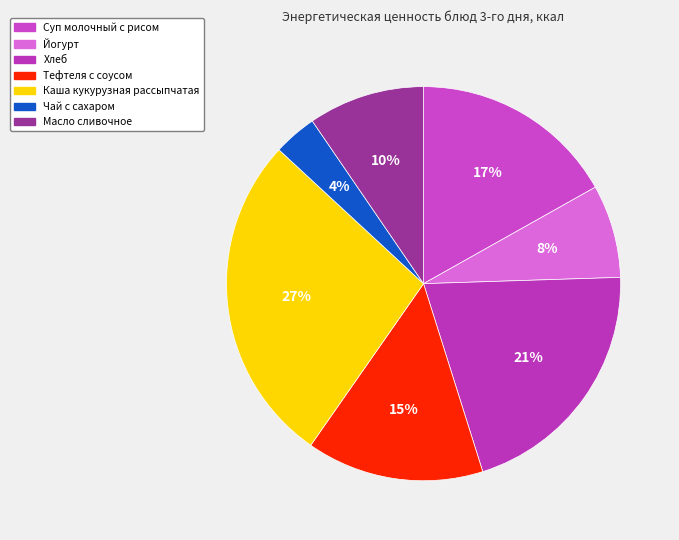

Between Тефтеля с соусом and Чай с сахаром, which is larger?

Тефтеля с соусом